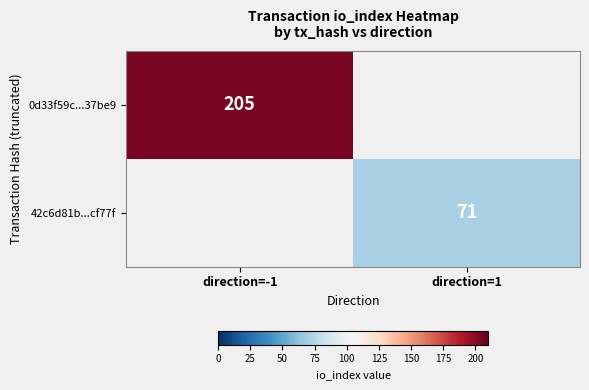

The value of 42c6d81b...cf77f at direction=1 is 71. True or false?

True